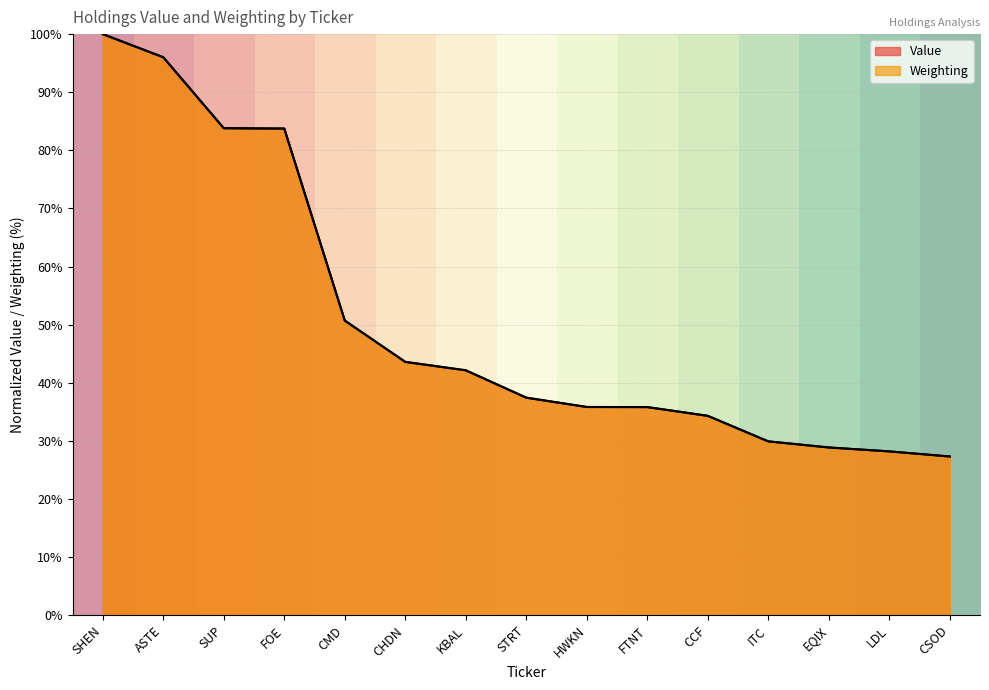

Reading left to right, extract all data points from this chart.

Value: 100.0	96.0	83.8	83.8	50.7	43.6	42.2	37.4	35.8	35.8	34.3	29.9	28.9	28.2	27.3
Weighting: 100.0	96.0	83.8	83.7	50.7	43.6	42.1	37.4	35.8	35.8	34.3	29.9	28.9	28.2	27.3